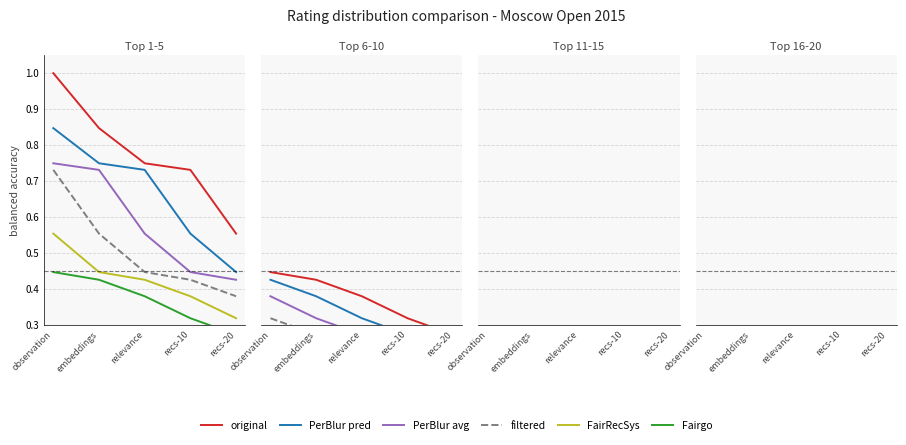

What are all the series names shown in the legend?

original, PerBlur pred, PerBlur avg, filtered, FairRecSys, Fairgo